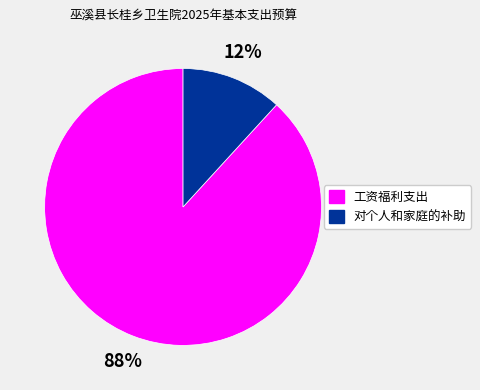

To the nearest percent, what portion does 工资福利支出 represent?

88%